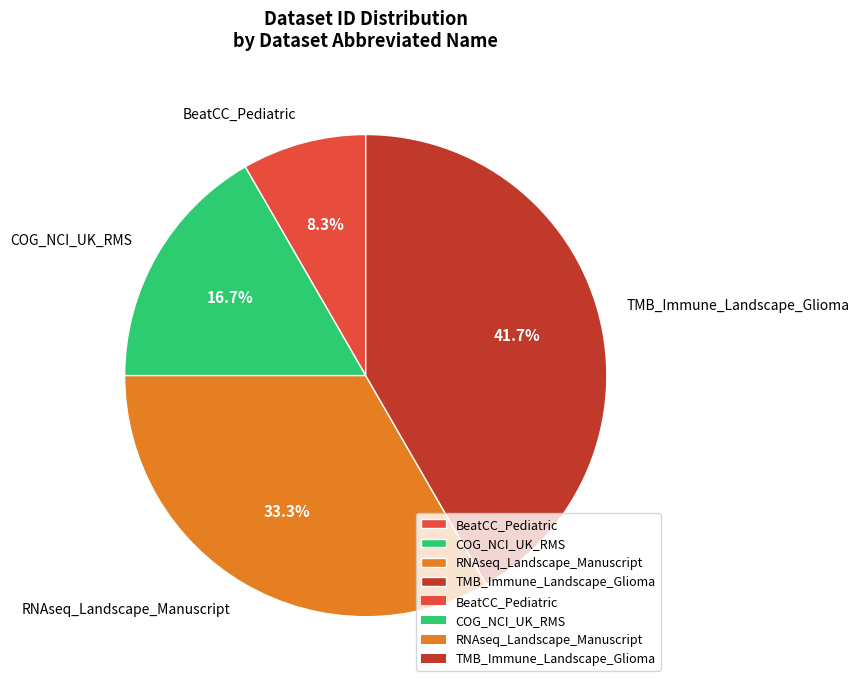

To the nearest percent, what is the difference between the largest and smallest slice percentages?

33%